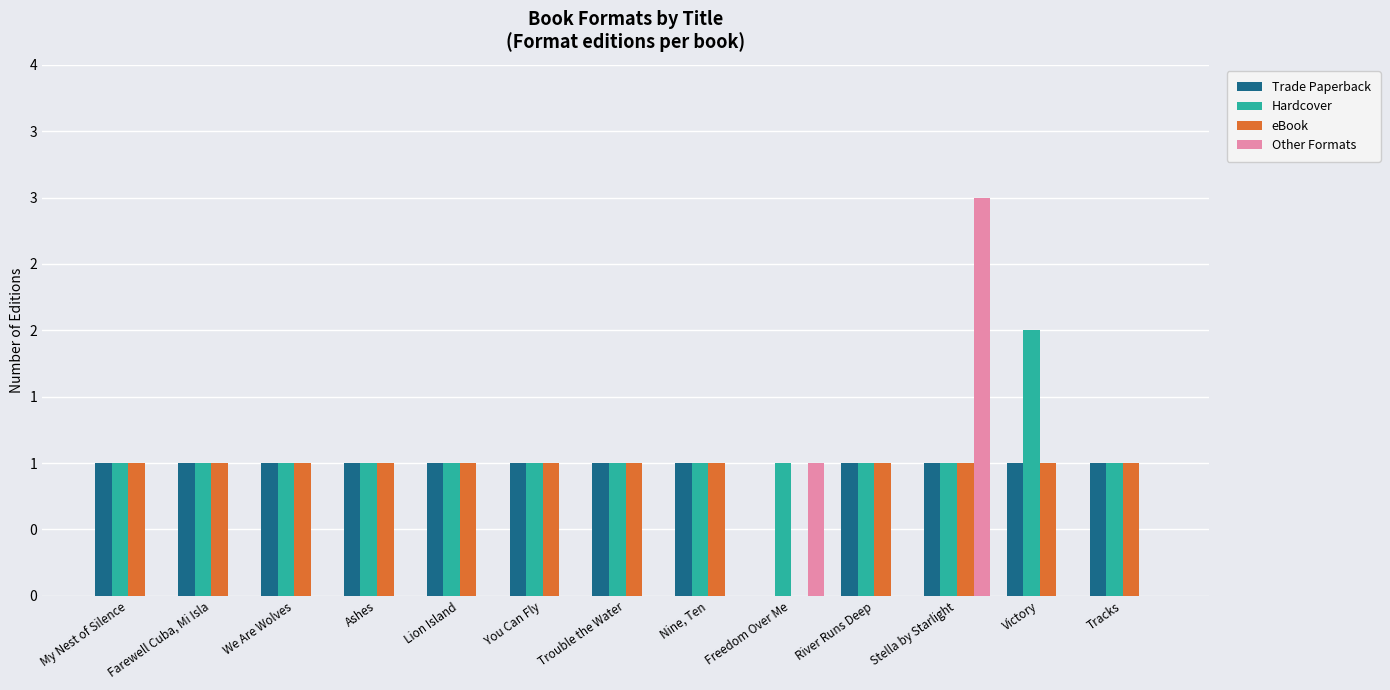

The value of Hardcover at We Are Wolves is 1. True or false?

True